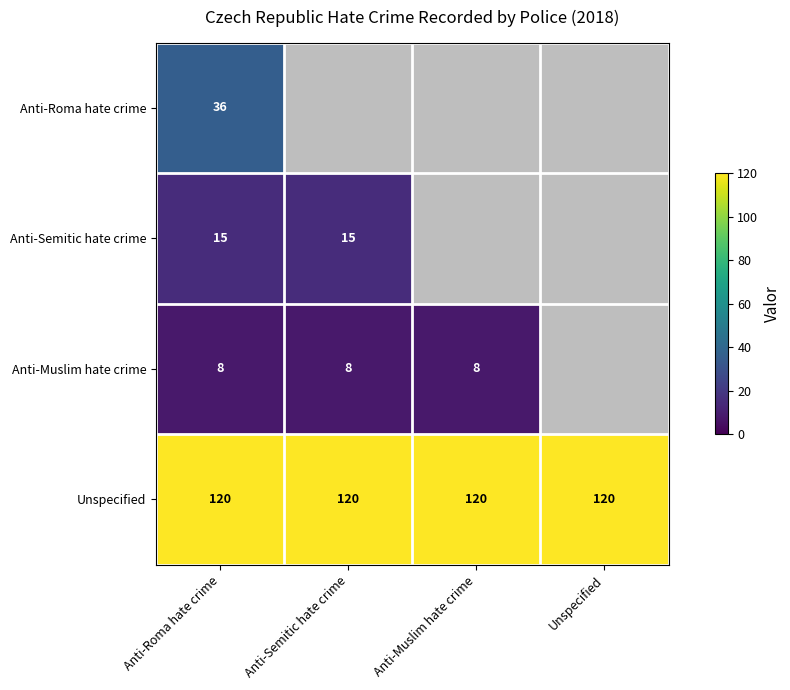

What is the minimum value shown in the chart?

8.0